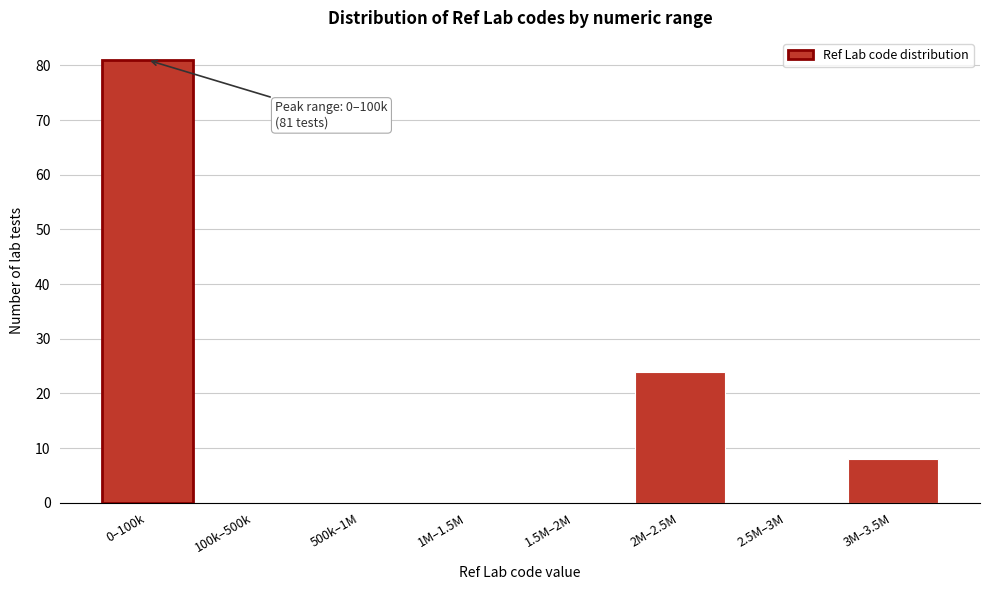

Reading left to right, what are all the values shown in this chart?

0–100k=81	100k–500k=0	500k–1M=0	1M–1.5M=0	1.5M–2M=0	2M–2.5M=24	2.5M–3M=0	3M–3.5M=8